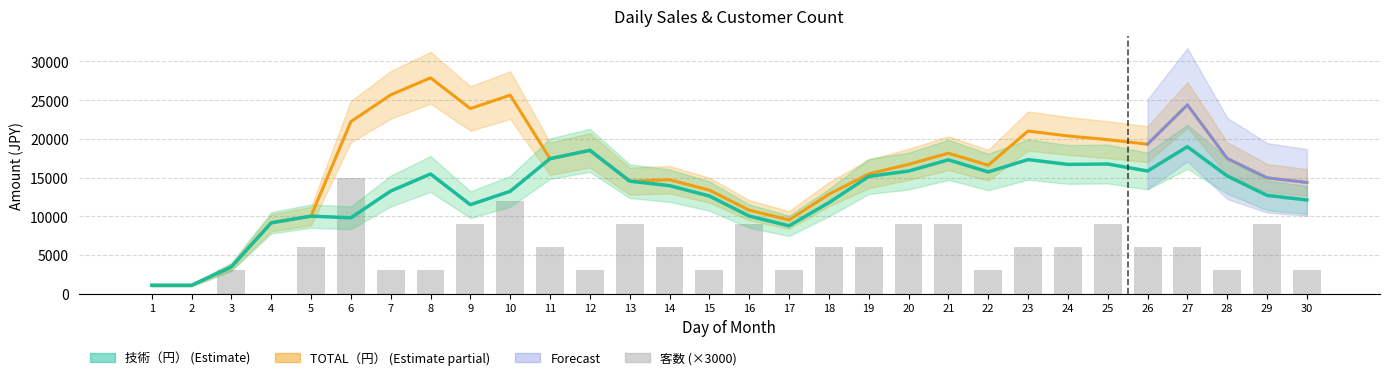

How many groups of bars are there?

30